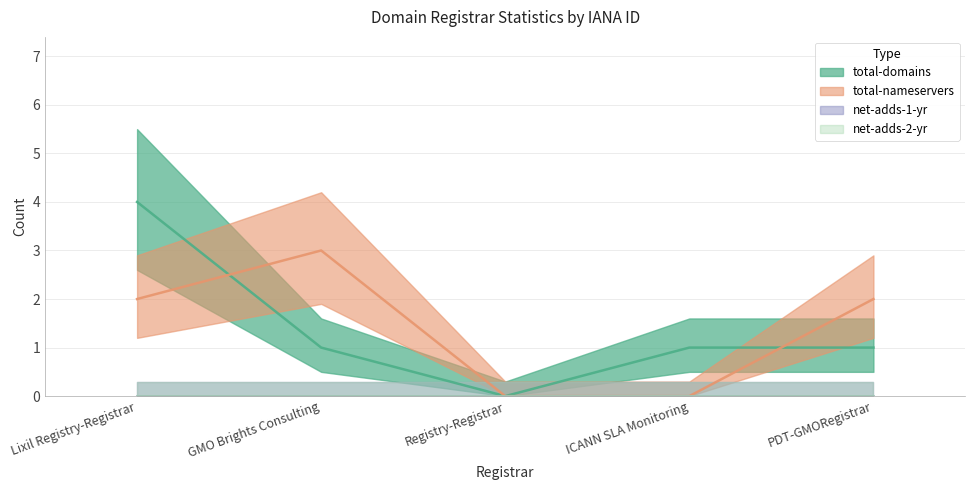

How many data points does each series have?

5